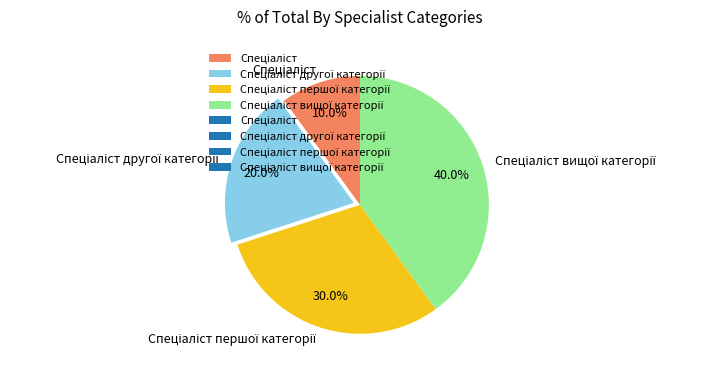

To the nearest percent, what is the average slice percentage?

25%